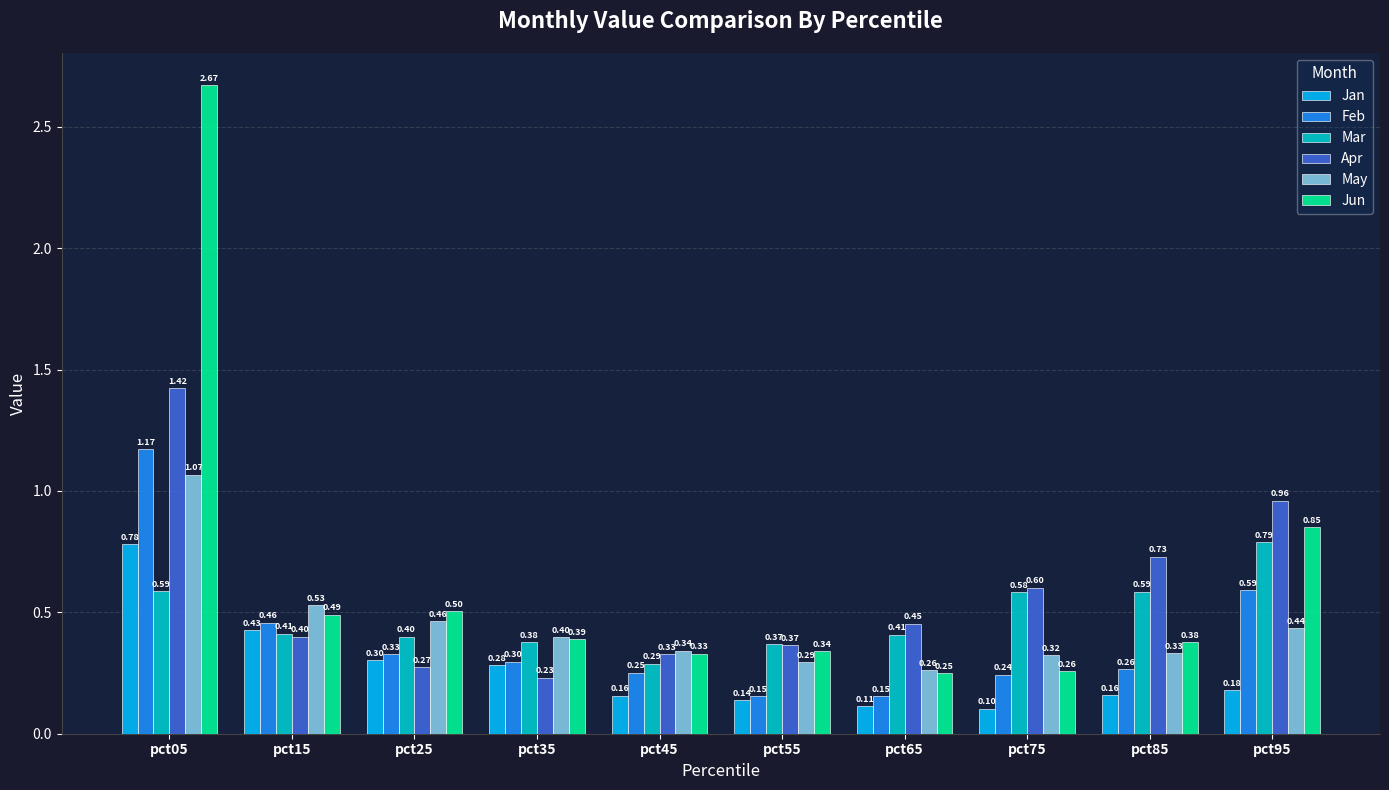

The value of May at pct45 is 0.3. True or false?

True